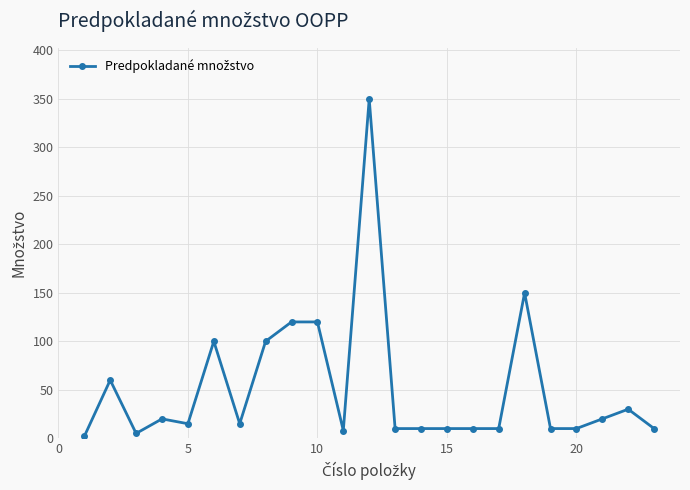

What is the greatest value displayed?

350